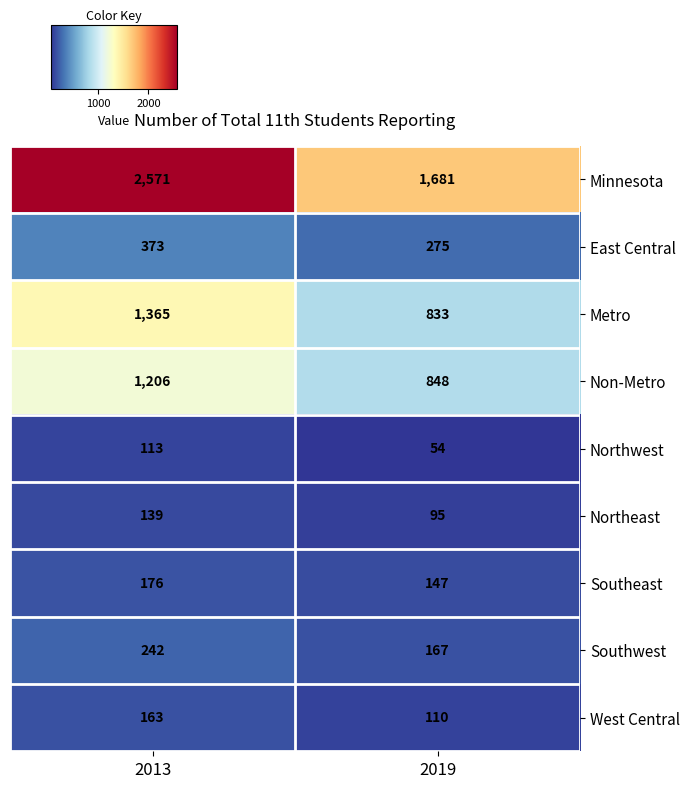

Reading left to right, list all the values displayed in this chart.

Minnesota: 2013=2571	2019=1681
East Central: 2013=373	2019=275
Metro: 2013=1365	2019=833
Non-Metro: 2013=1206	2019=848
Northwest: 2013=113	2019=54
Northeast: 2013=139	2019=95
Southeast: 2013=176	2019=147
Southwest: 2013=242	2019=167
West Central: 2013=163	2019=110